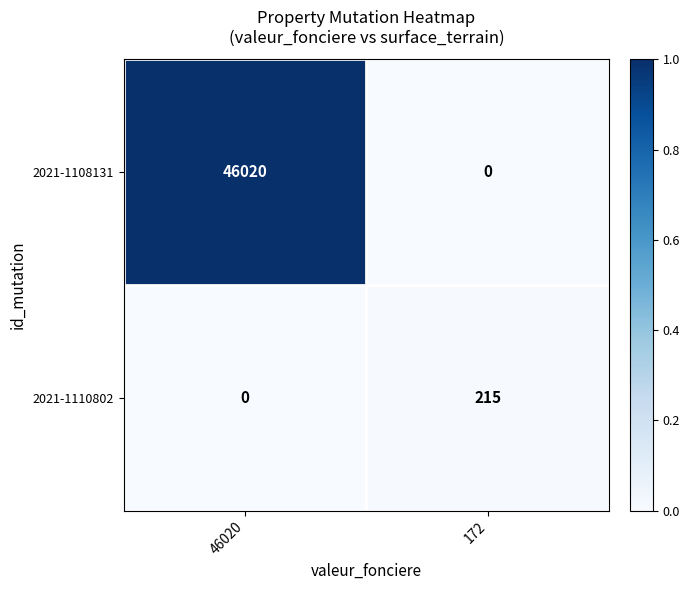

Count the number of data series in this chart.

2